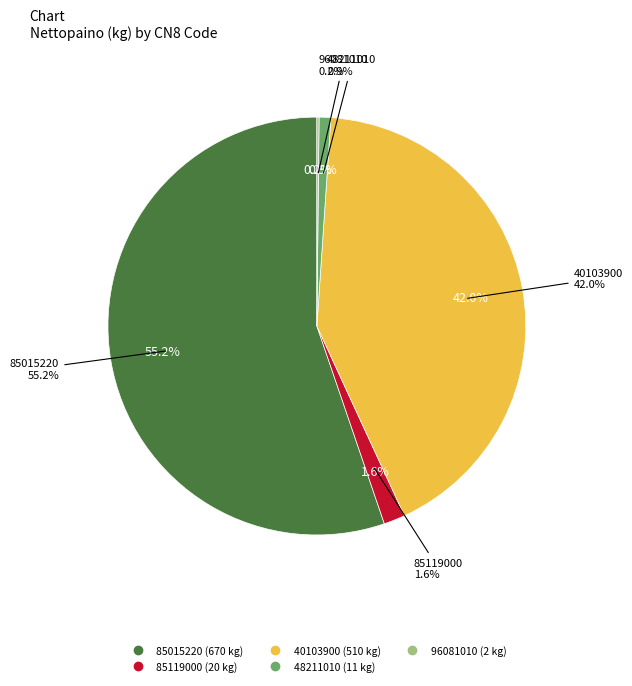

To the nearest percent, what is the average slice percentage?

20%